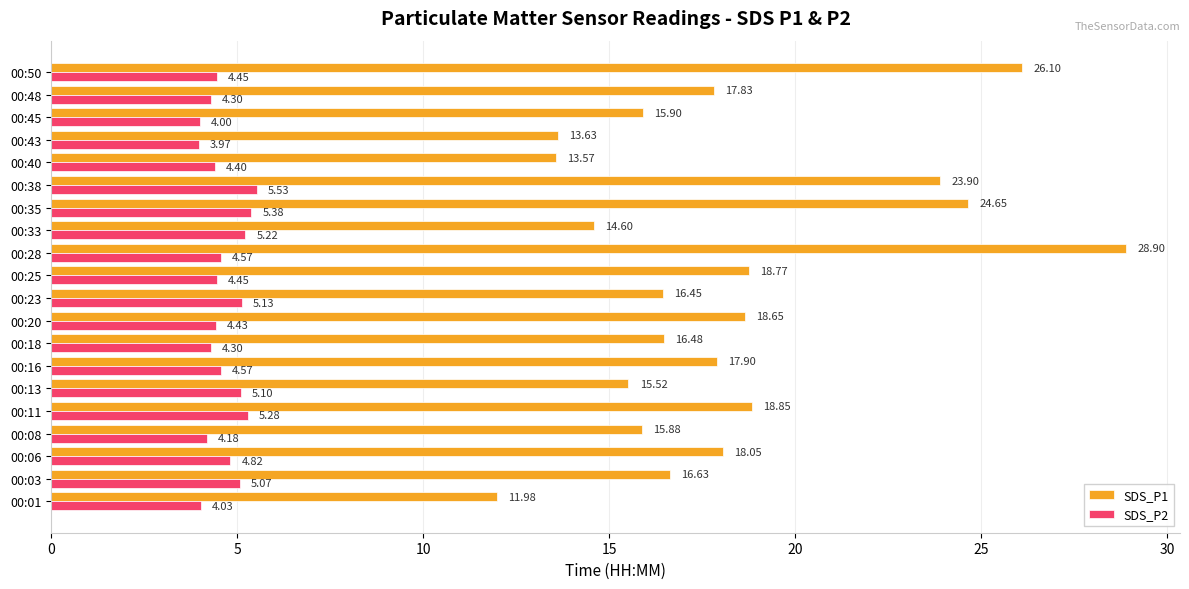

At which category is the sum across all series the highest?

00:28